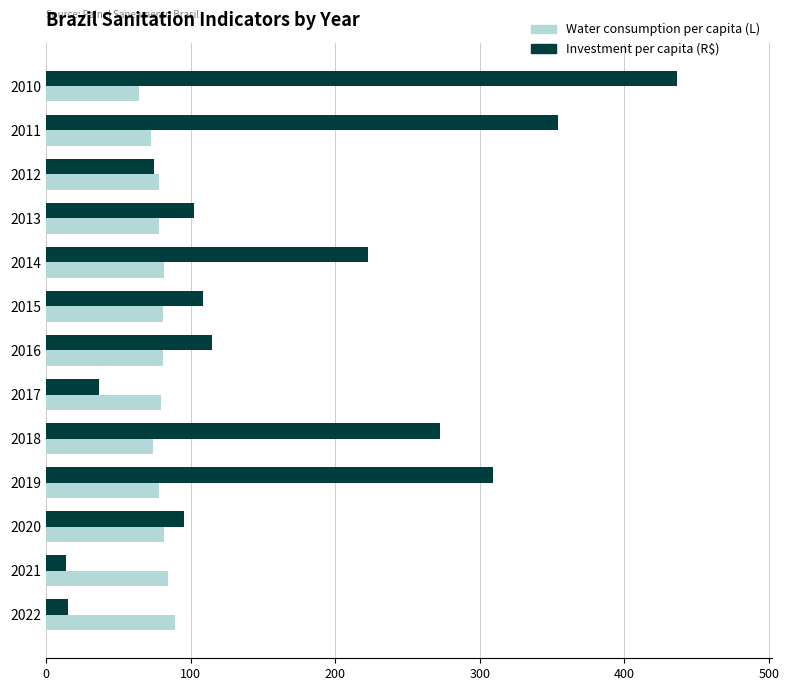

What is the difference between the Investment per capita (R$) values at 2012 and 2020?

20.9